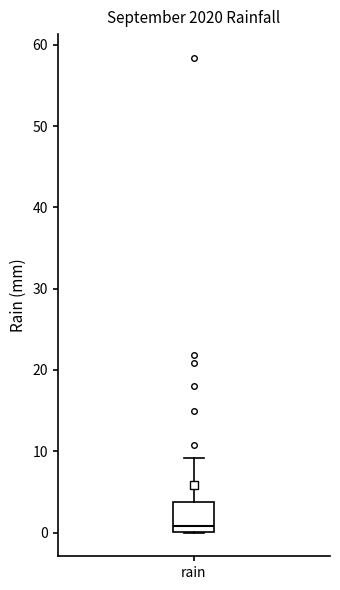

Where is the lower edge of the box for rain on the y-axis? The values are not printed on the chart, so give them approximately, as read against the axis.

0